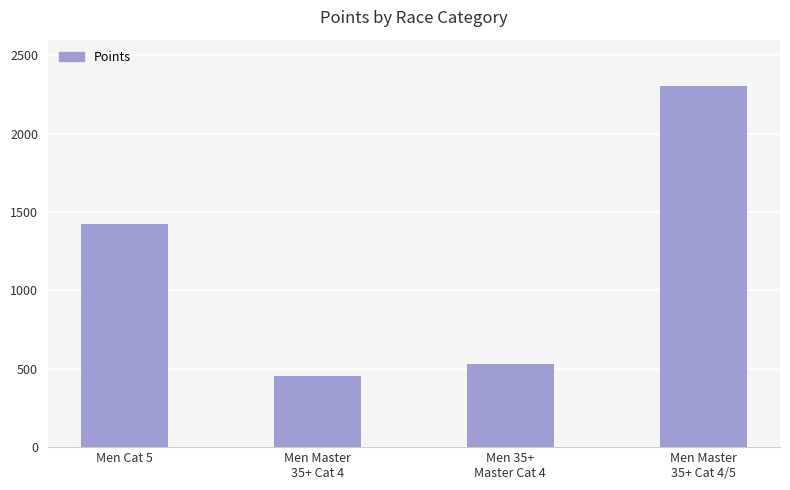

How many series are shown in this chart?

1